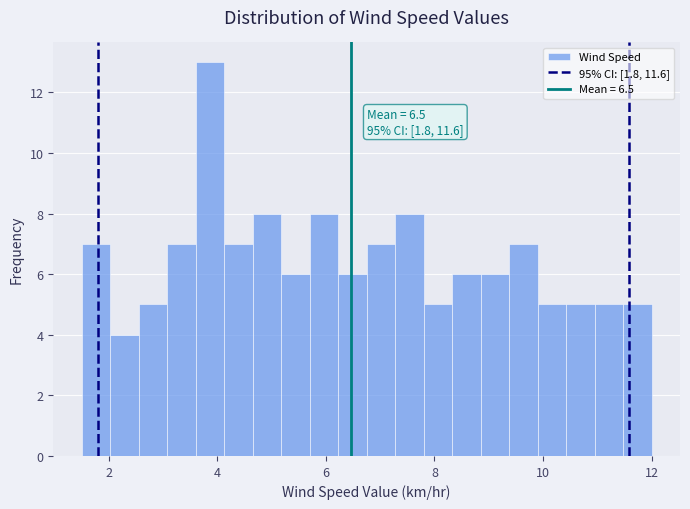

Read against the x-axis, roughly where is the centre of the tallest bar?

3.8